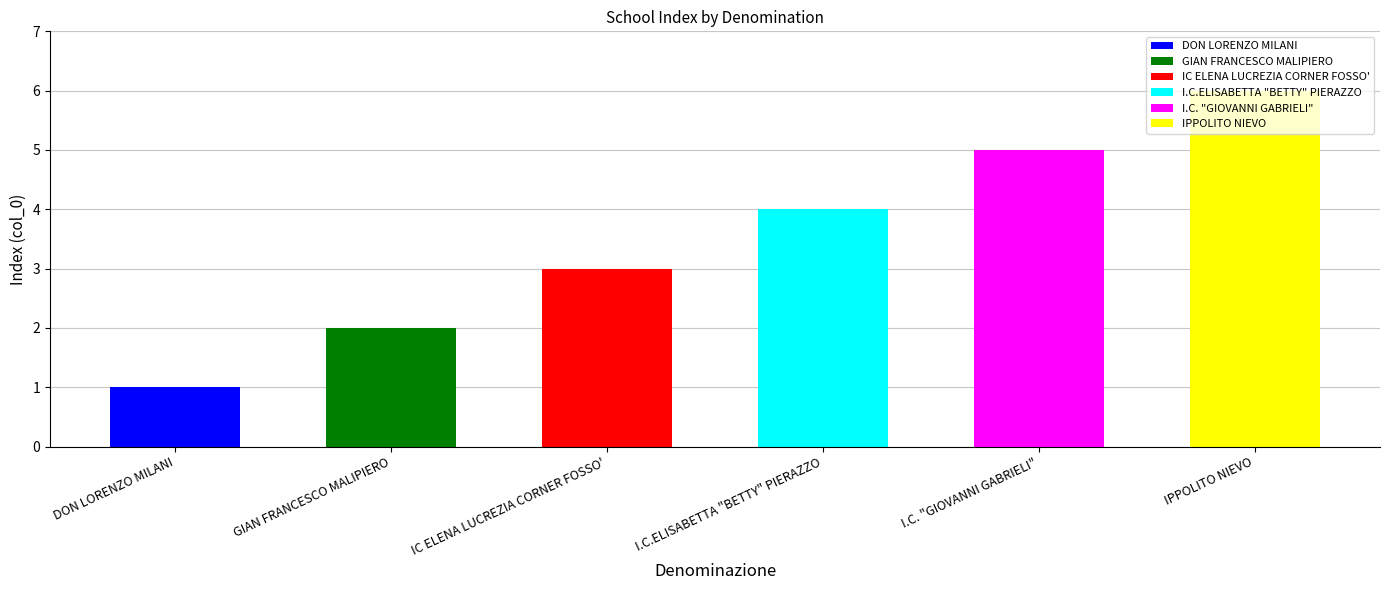

Where does the data first go above 4?

I.C. "GIOVANNI GABRIELI"